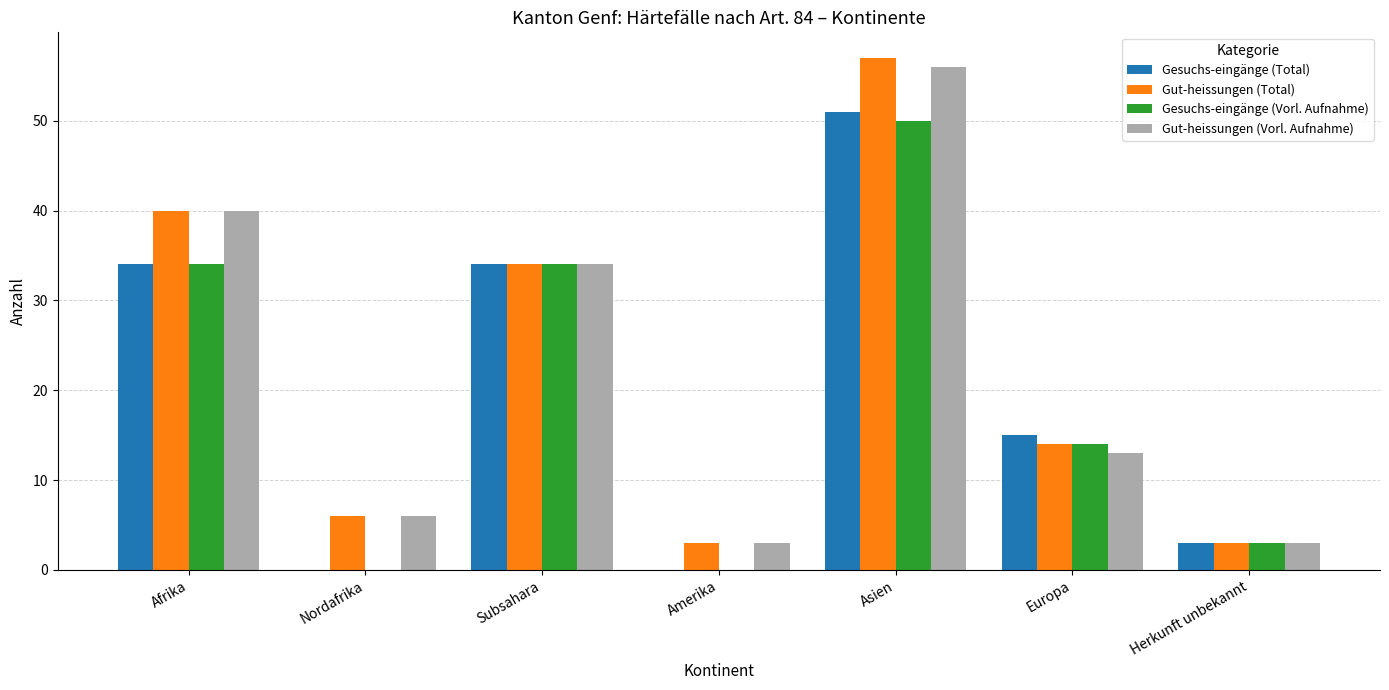

Which label corresponds to the largest value in the chart?

Asien